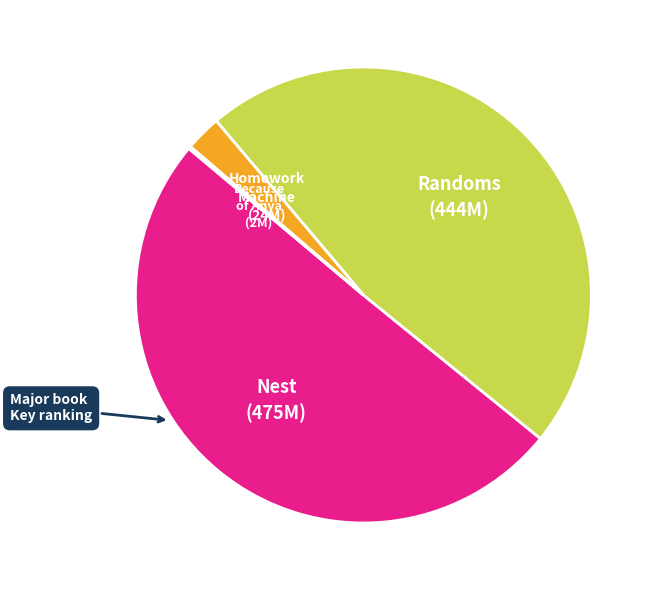

Is the sum of Nest and Homework Machine greater than half?

Yes